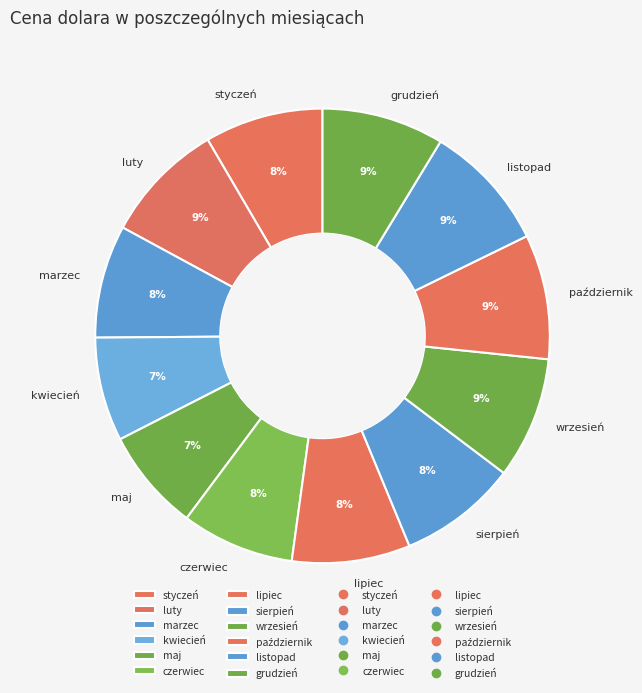

True or false: listopad accounts for 9% of the total.

True